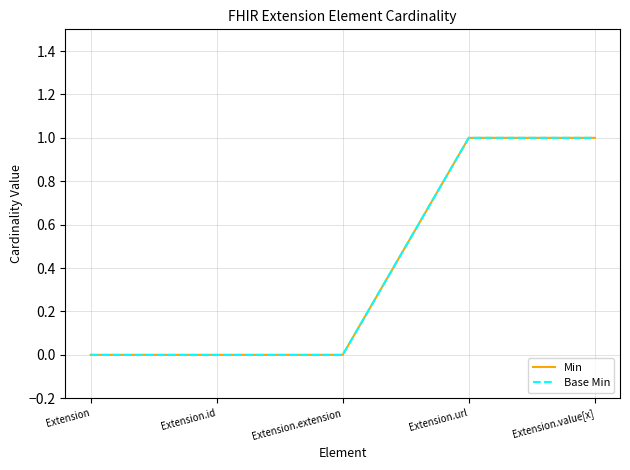

Does the chart have visible grid lines?

Yes